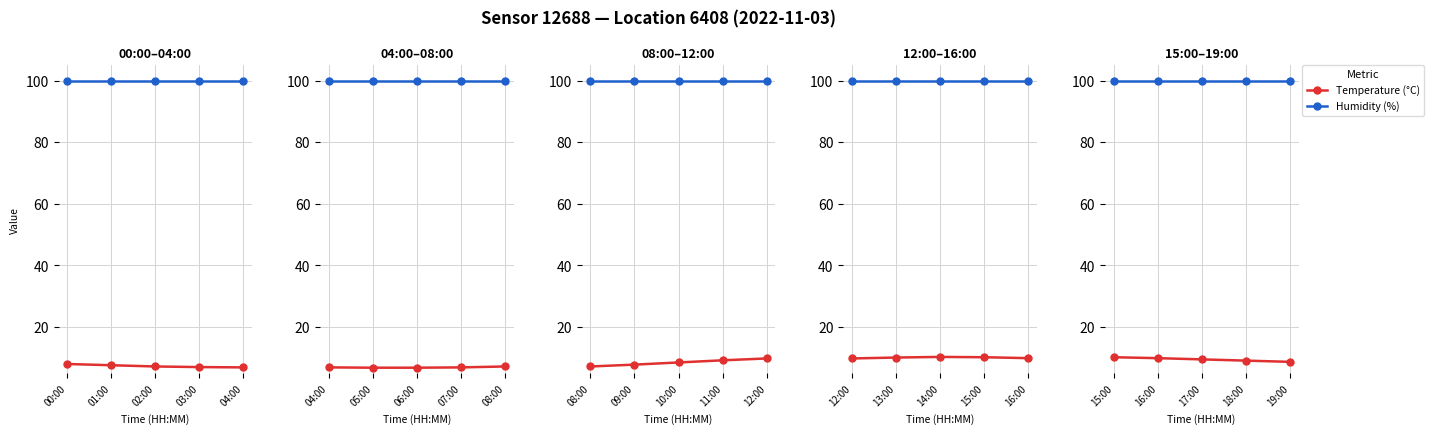

True or false: temperature and humidity cross at least once.

False